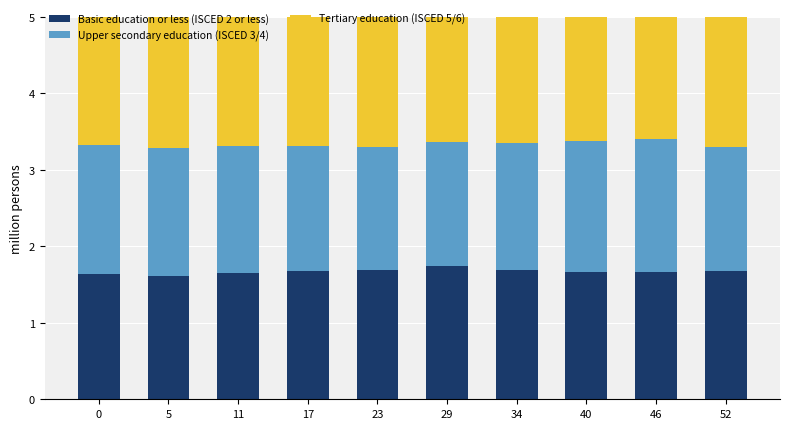

What is the total value across all series at 5?

5.0